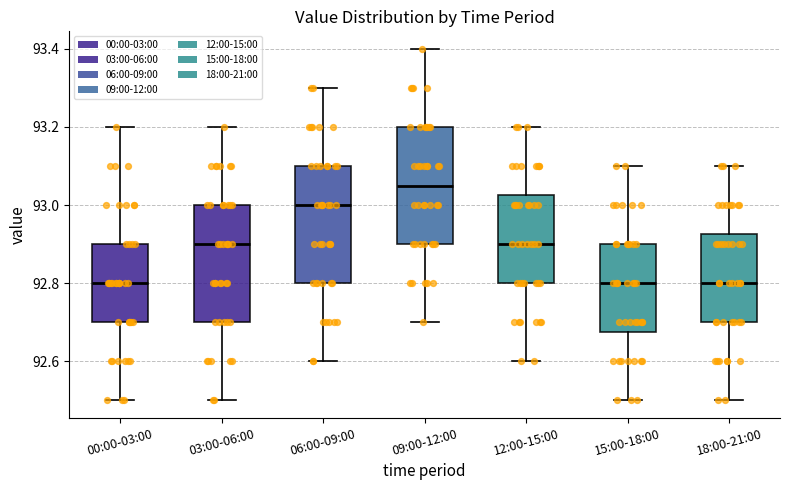

Reading left to right, transcribe this box plot: for each box, give where its median line is, the range the box spans, and where its two whiskers end, as read against the y-axis. The values are not printed on the chart, so give them approximately, as read against the axis.

00:00-03:00: median 92.80, box 92.70 to 92.90, whiskers 92.50 to 93.20
03:00-06:00: median 92.90, box 92.70 to 93.00, whiskers 92.50 to 93.20
06:00-09:00: median 93.00, box 92.80 to 93.10, whiskers 92.60 to 93.30
09:00-12:00: median 93.06, box 92.90 to 93.20, whiskers 92.70 to 93.40
12:00-15:00: median 92.90, box 92.80 to 93.02, whiskers 92.60 to 93.20
15:00-18:00: median 92.80, box 92.68 to 92.90, whiskers 92.50 to 93.10
18:00-21:00: median 92.80, box 92.70 to 92.92, whiskers 92.50 to 93.10